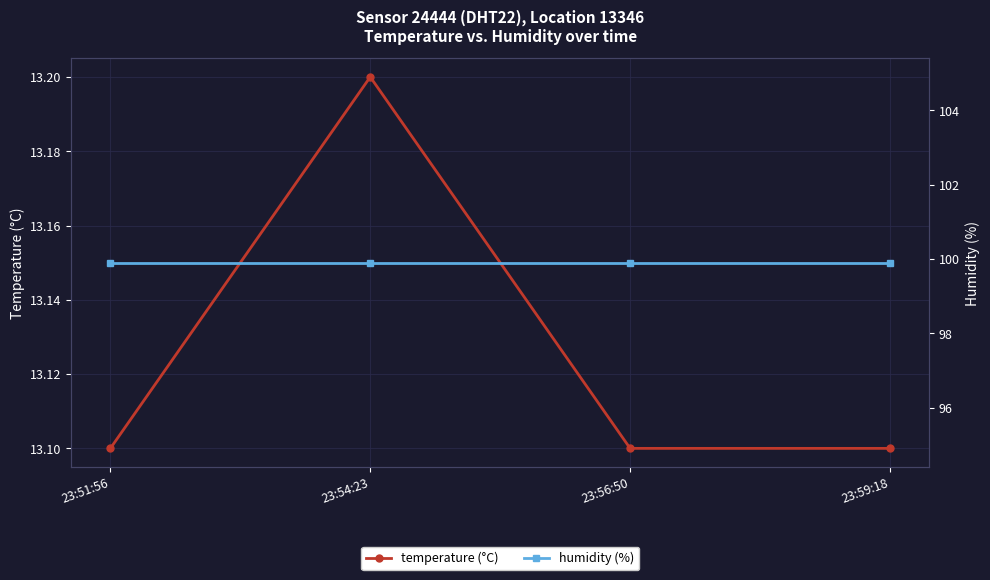

What is the highest value of the humidity (%) series?

99.9